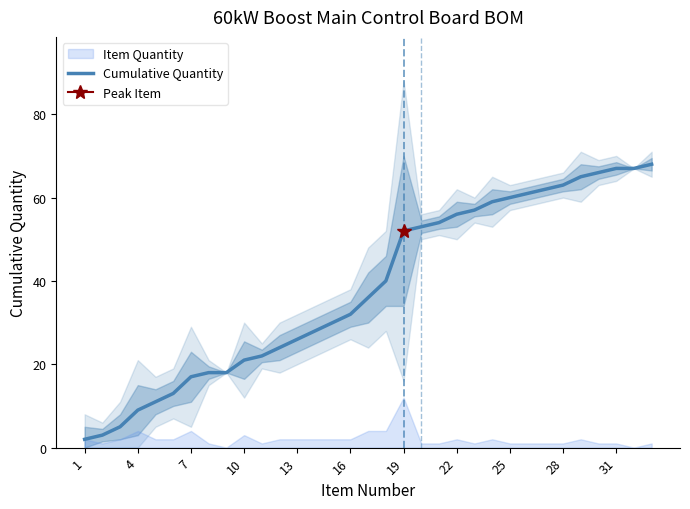

At which label does the data first exceed 36?

17